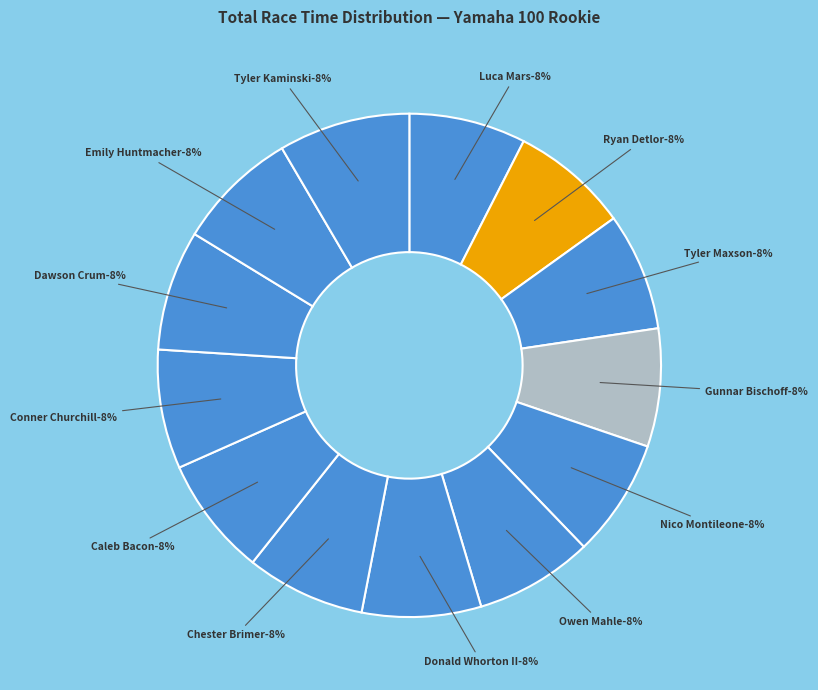

To the nearest percent, what percentage of the pie is Tyler Kaminski?

8%